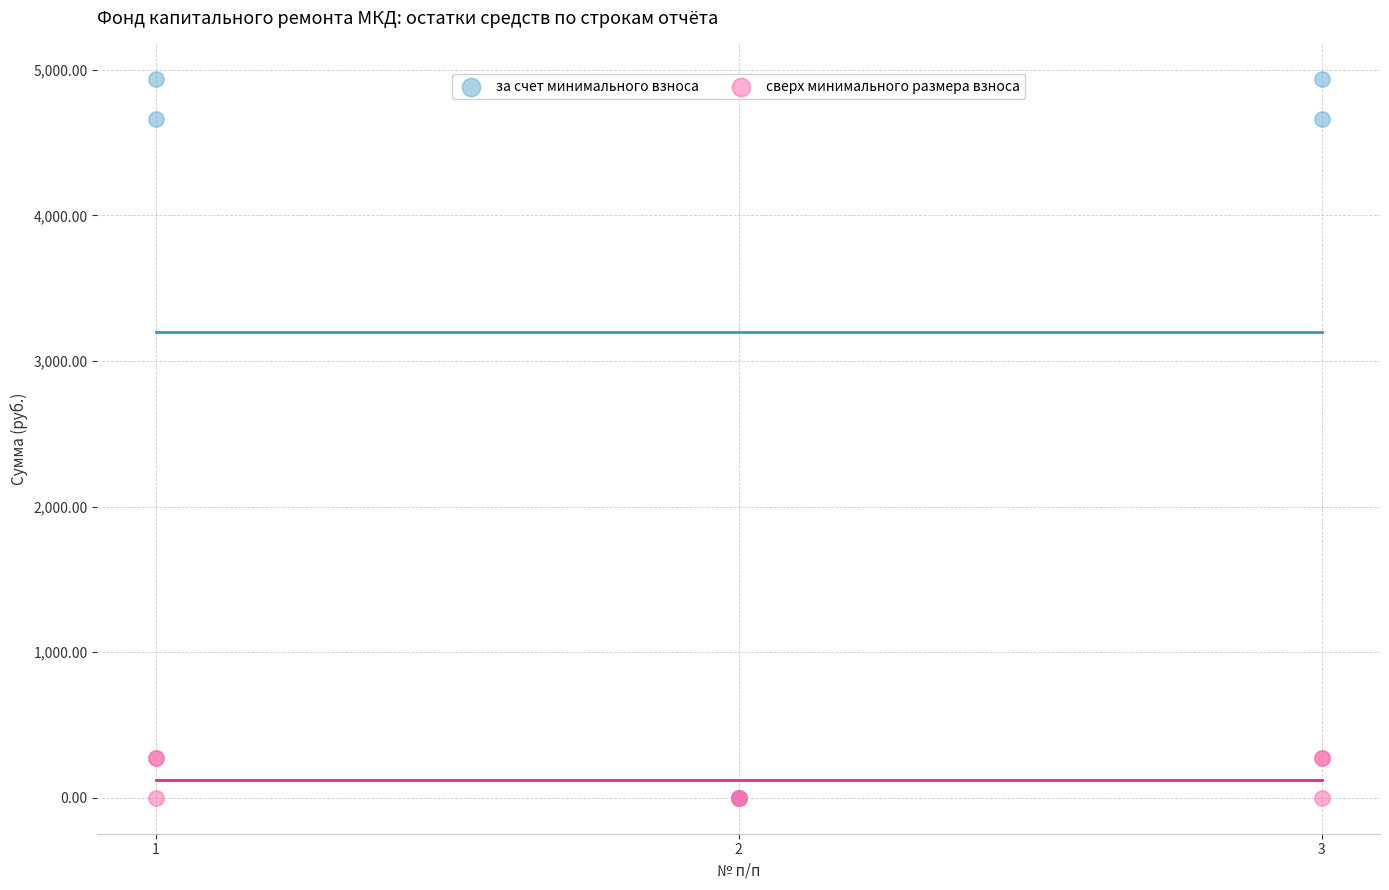

Which series has the largest Y range (max minus min)?

за счет минимального взноса